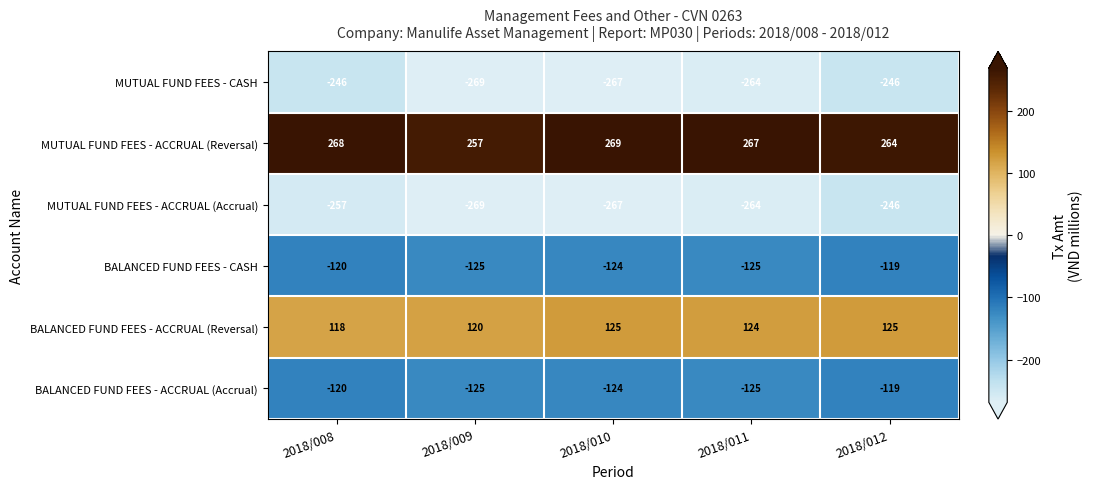

Which series has the largest total across all categories?

MUTUAL FUND FEES - ACCRUAL (Reversal)